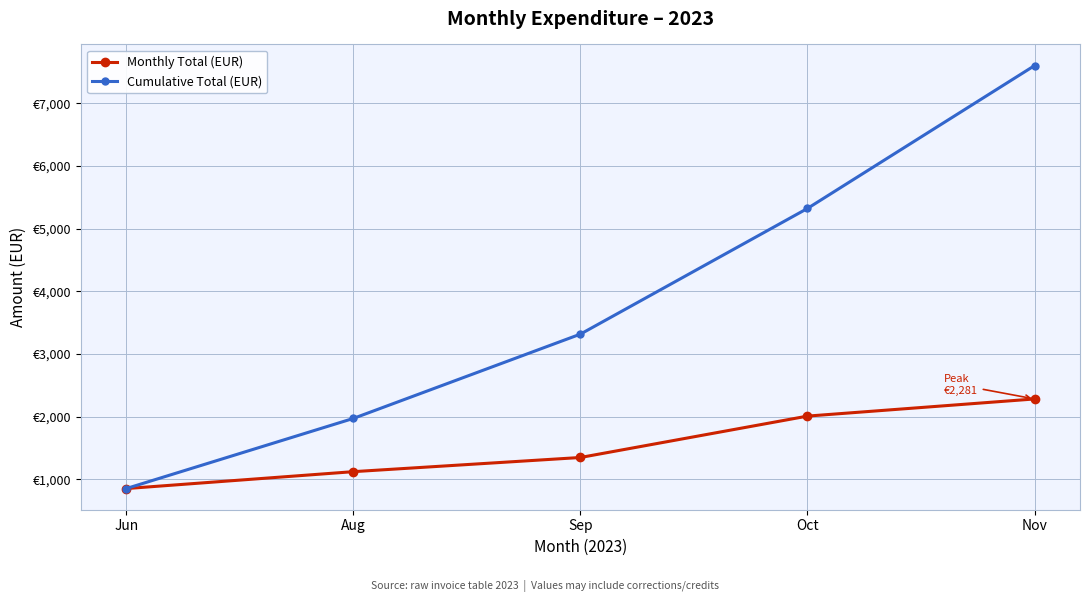

Does the chart have visible grid lines?

Yes